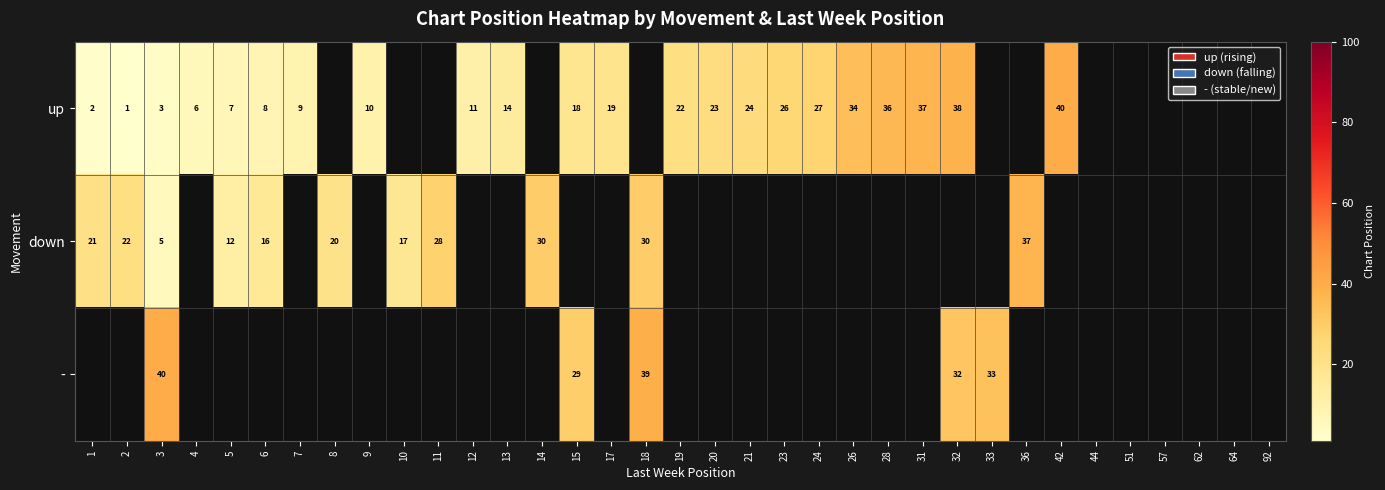

The value of - at 18 is 39. True or false?

True